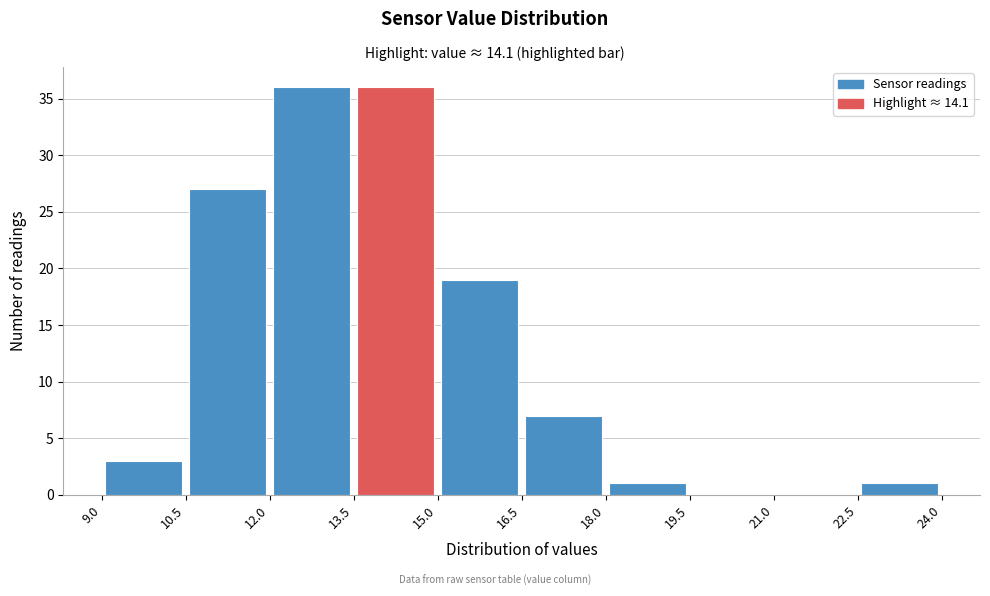

Reading left to right, list every bar in this chart as the range it spans on the x-axis followed by its height. The values are not printed on the chart, so give them approximately, as read against the axis.

9.0 to 10.5: 3
10.5 to 12.0: 27
12.0 to 13.5: 36
13.5 to 15.0: 36
15.0 to 16.5: 19
16.5 to 18.0: 7
18.0 to 19.5: 1
19.5 to 21.0: 0
21.0 to 22.5: 0
22.5 to 24.0: 1